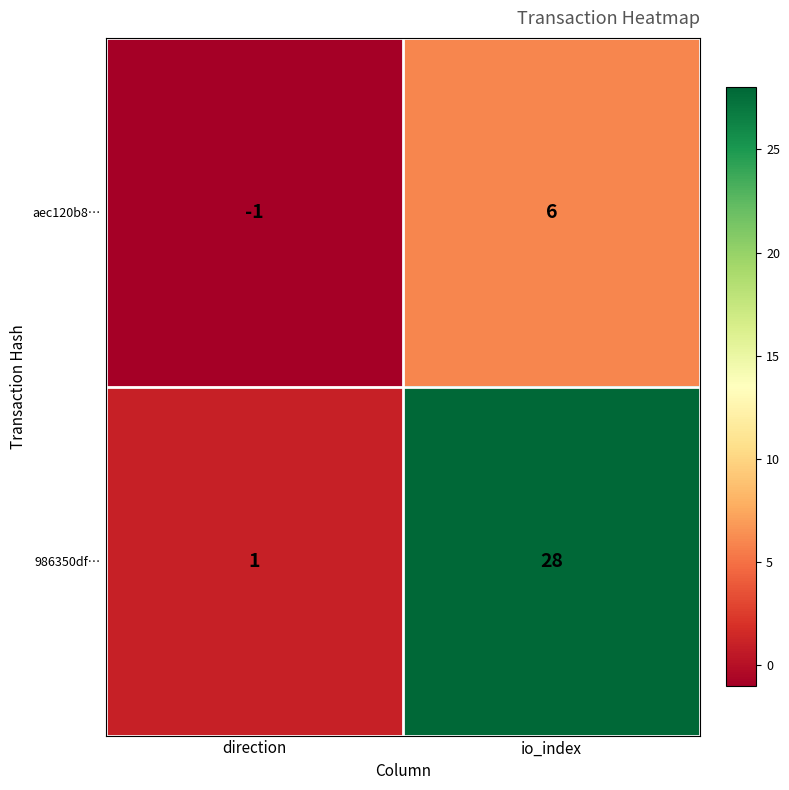

The value of aec120b8… at direction is -2. True or false?

False